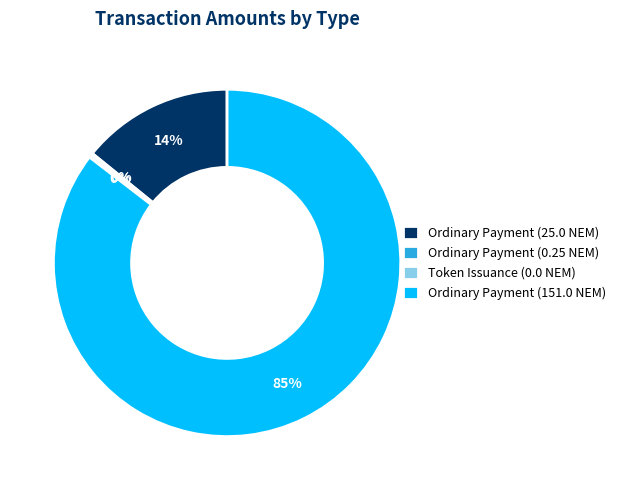

Is it true that Token Issuance (0.0 NEM) is 0% of the pie?

True